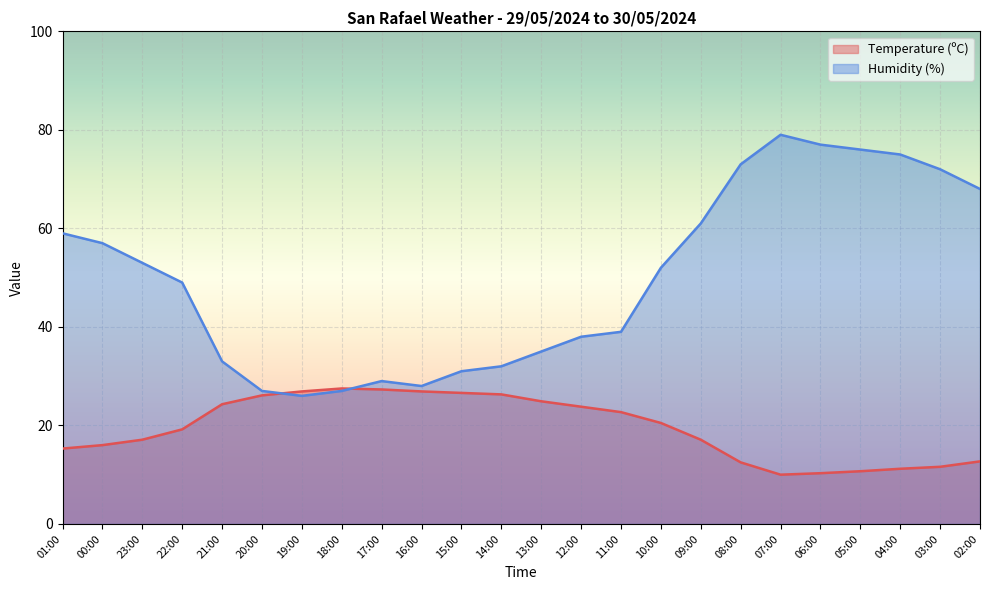

What is the sum of the Temperature (ºC) values at 01:00 and 15:00?

41.9